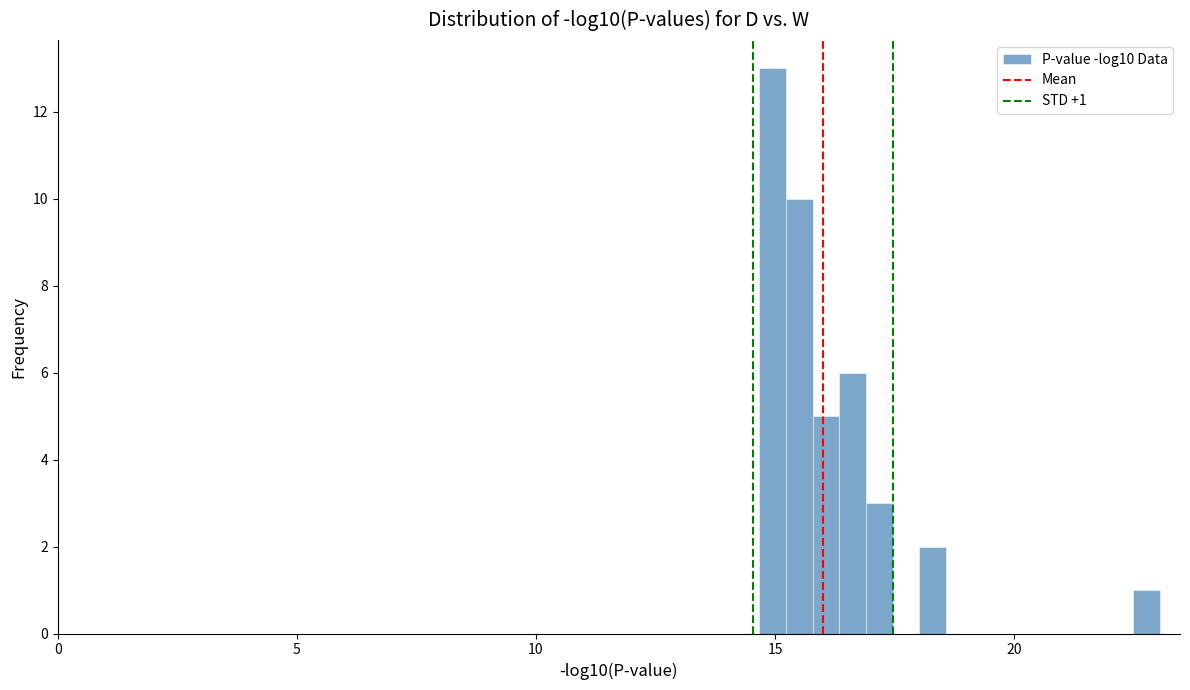

Around what value on the x-axis is the tallest bar? Give the approximate position of its centre, as read against the axis.

15.0